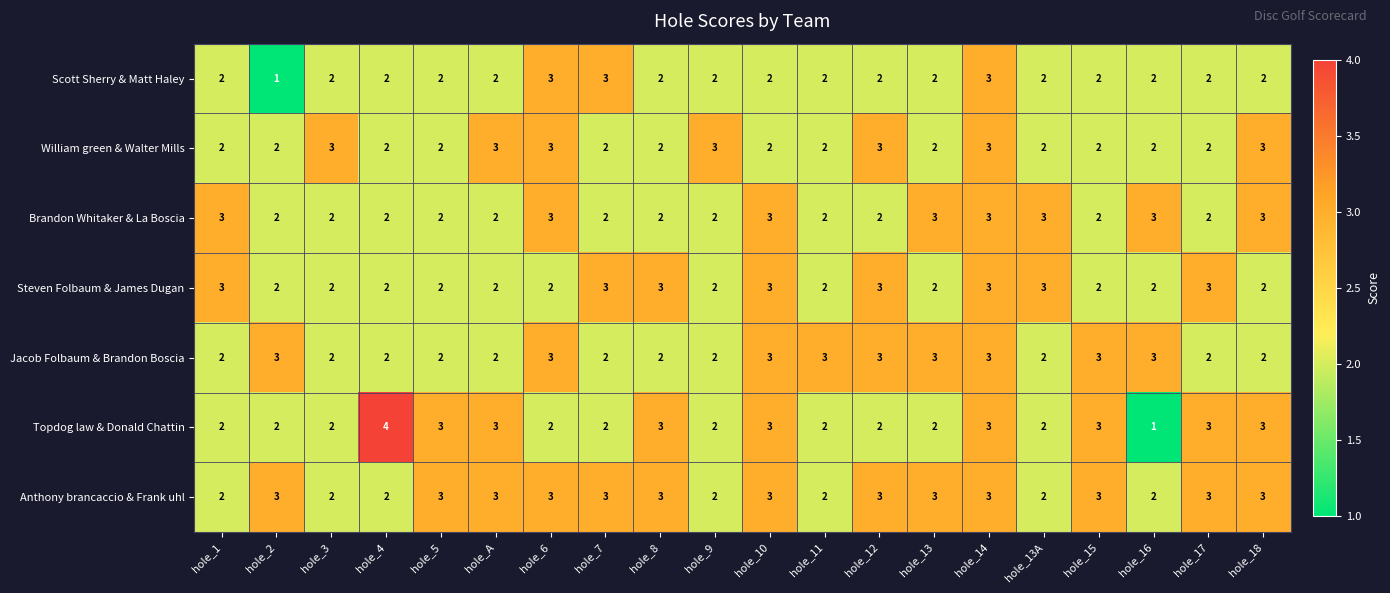

What is the difference between the maximum and minimum values in the Topdog law & Donald Chattin series?

3